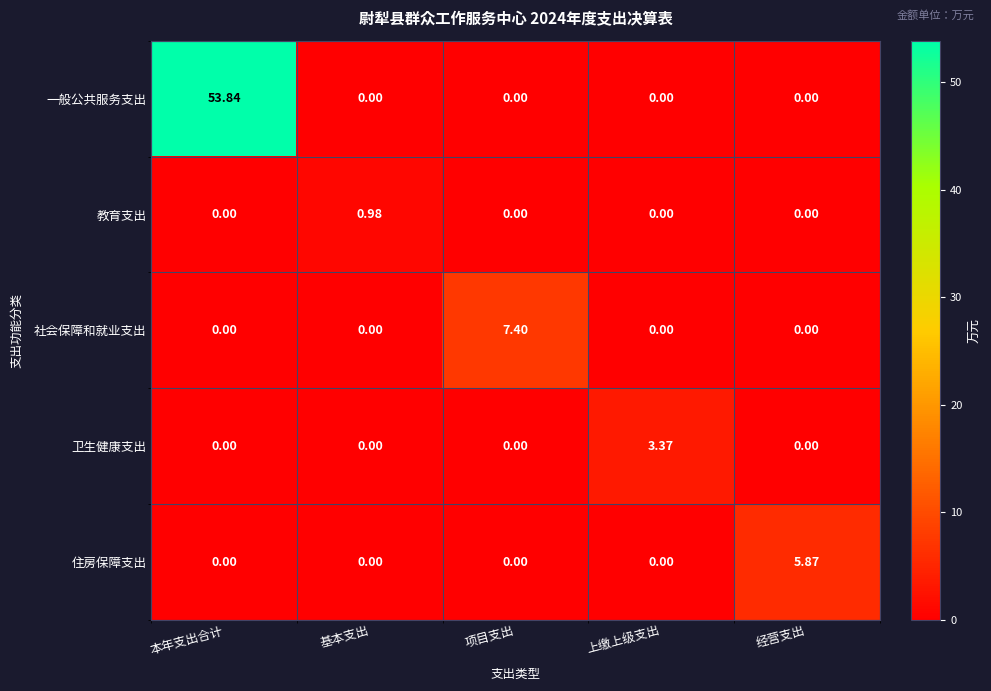

At which category is the sum across all series the highest?

本年支出合计